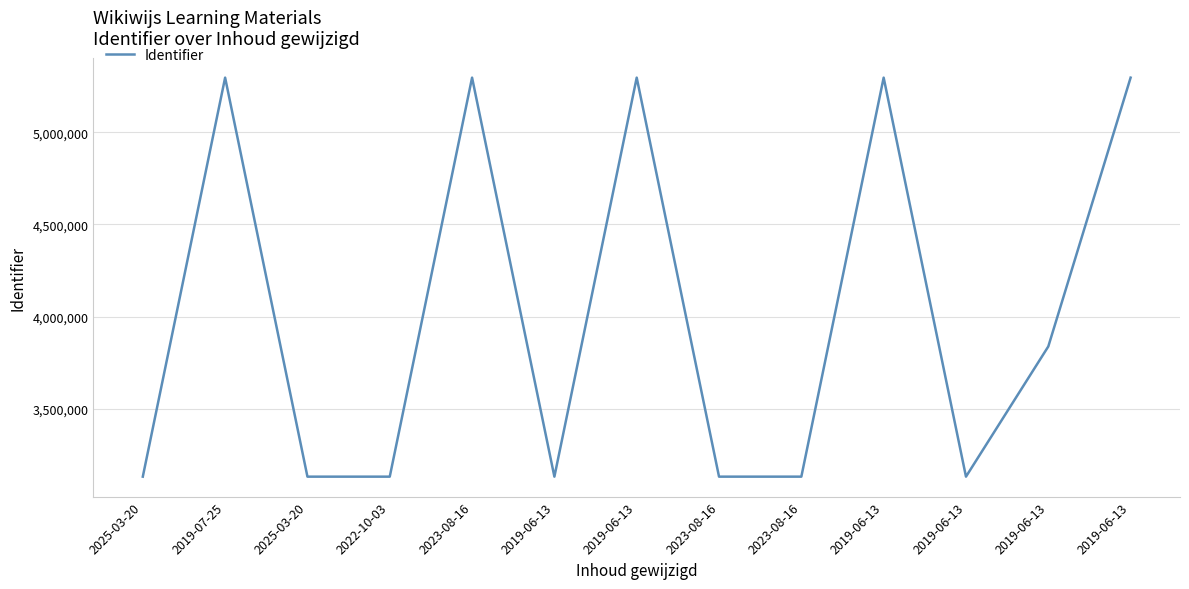

List the labels in order of value, smallest first.

2025-03-20, 2025-03-20, 2022-10-03, 2019-06-13, 2023-08-16, 2023-08-16, 2019-06-13, 2019-06-13, 2019-07-25, 2023-08-16, 2019-06-13, 2019-06-13, 2019-06-13